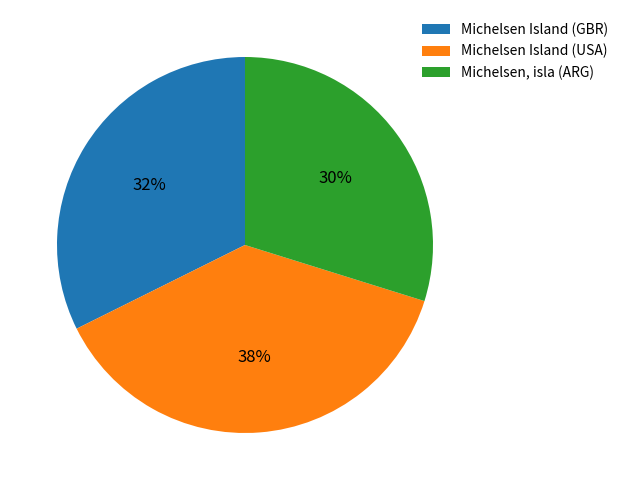

Count the number of slices in the pie.

3